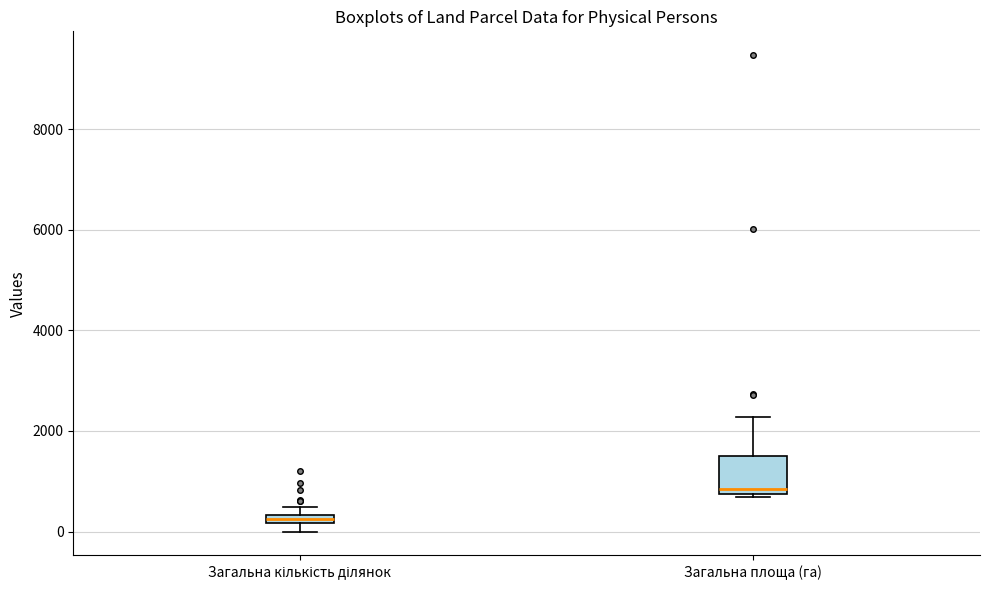

Where does the upper whisker of the box for Загальна площа (га) end on the y-axis? The values are not printed on the chart, so give them approximately, as read against the axis.

2200